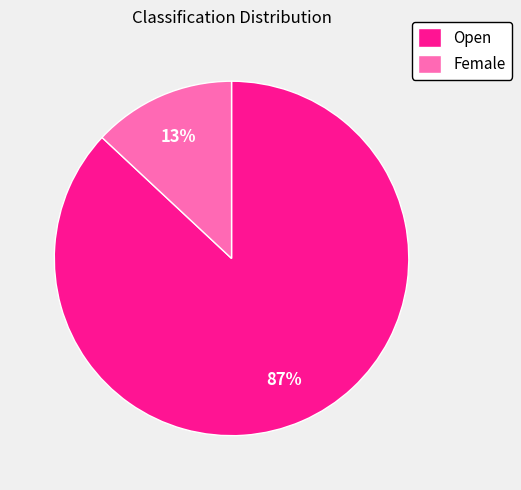

To the nearest percent, what is the difference between the largest and smallest slice percentages?

74%